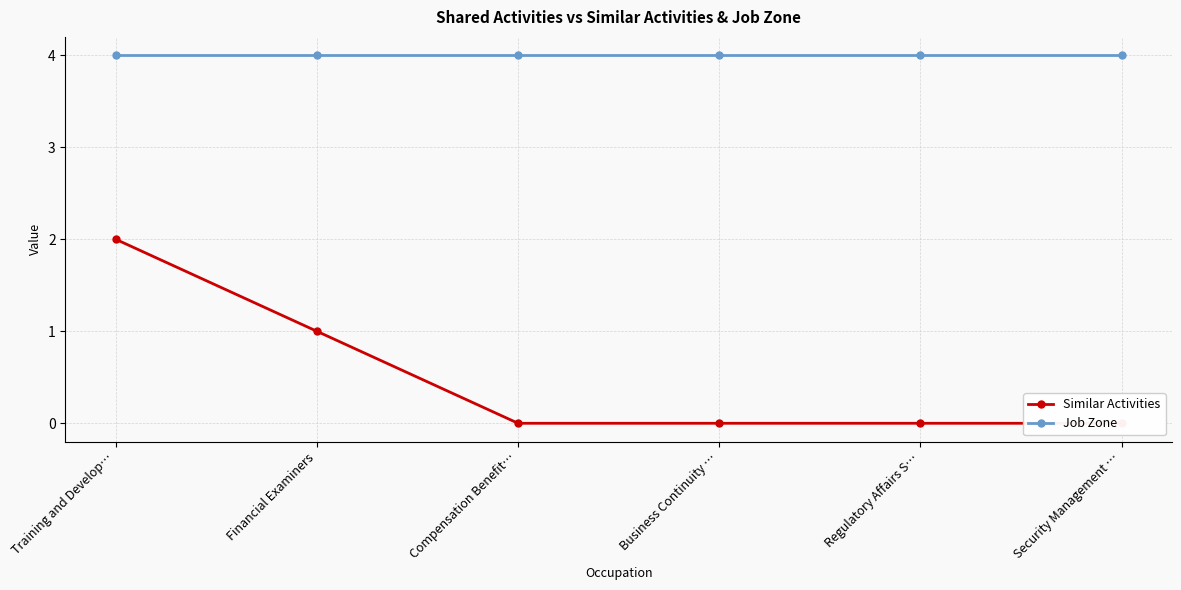

Between Financial Examiners and Compensation Benefit…, which is larger?

Financial Examiners